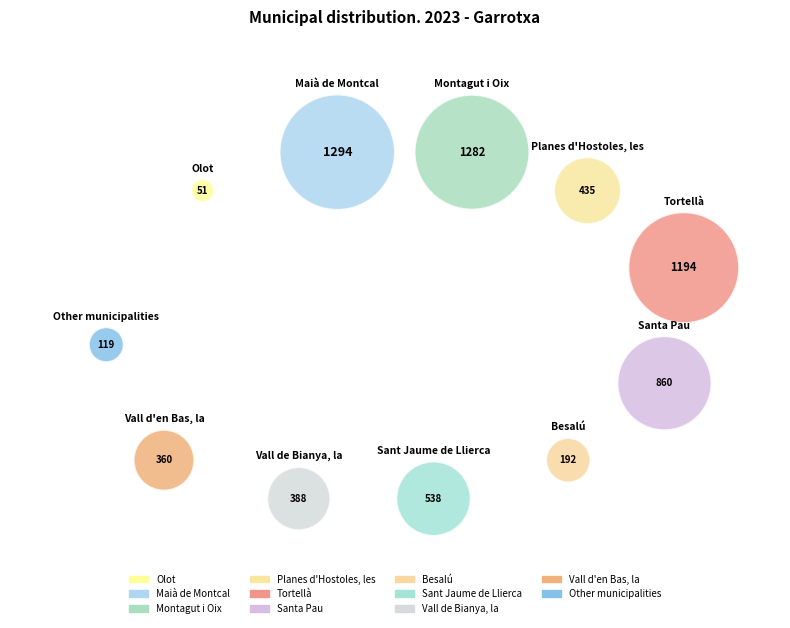

To the nearest percent, what is the difference between the largest and smallest slice percentages?

19%